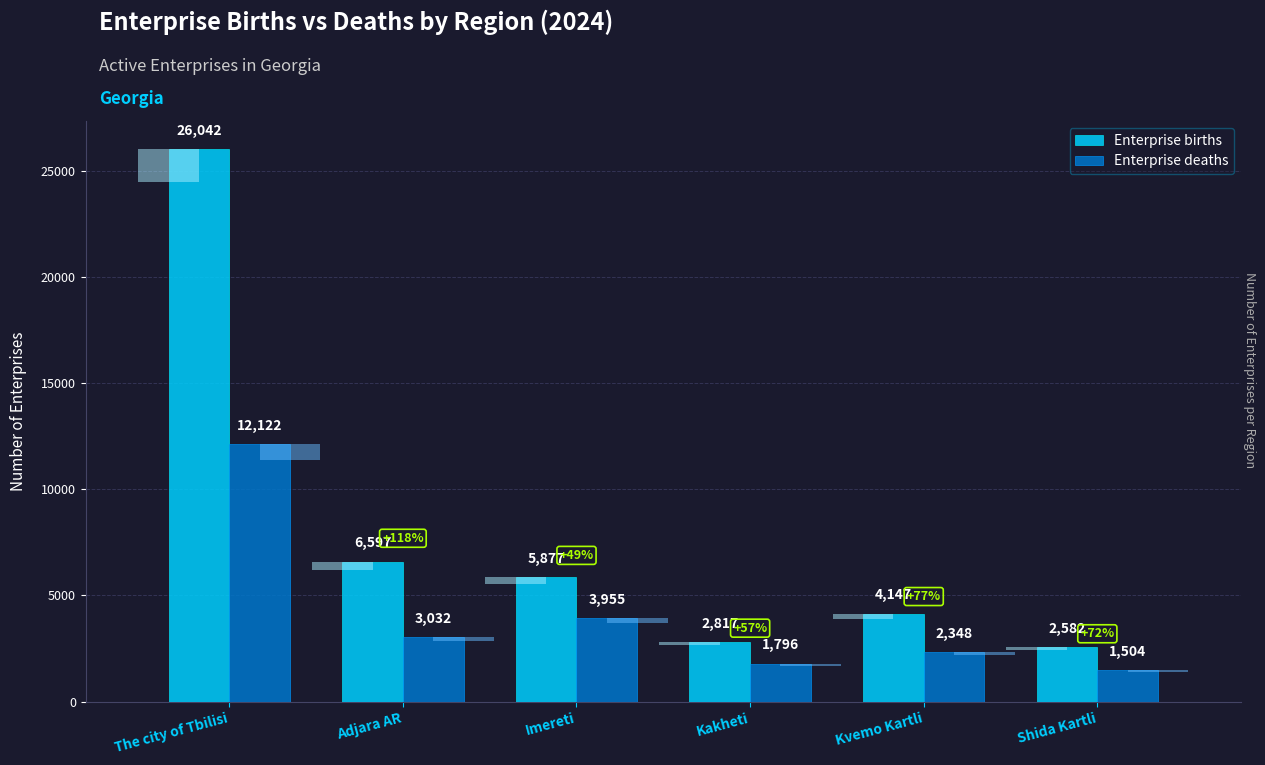

How many groups of bars are there?

6